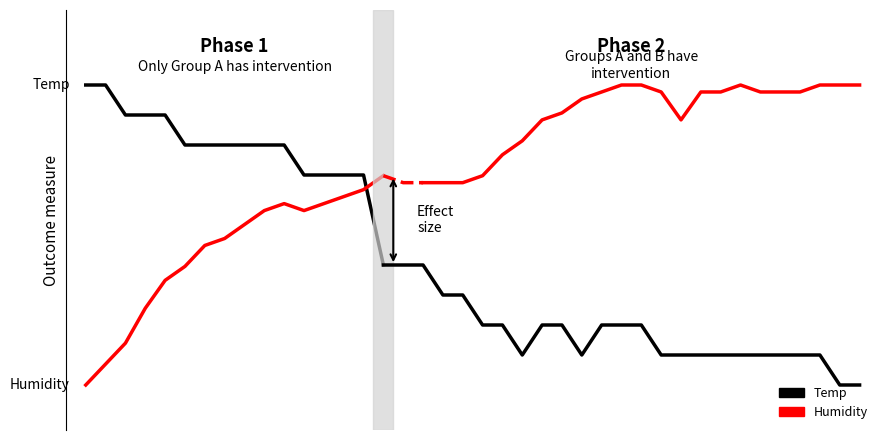

Rank the series by their maximum value, from highest to lowest.

Temp, Humidity